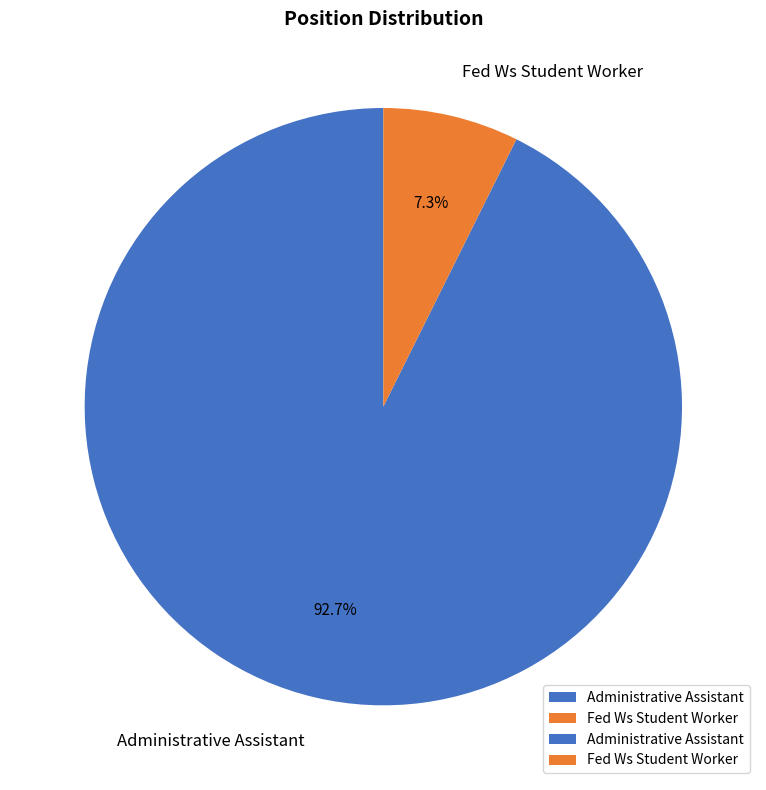

What portion of the pie excludes Fed Ws Student Worker?

92.7%